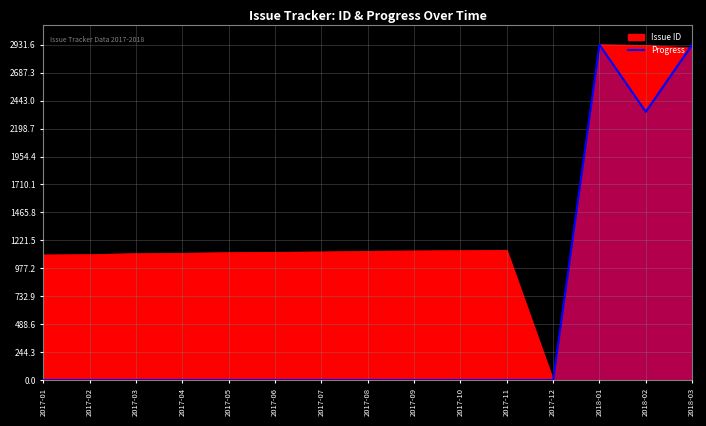

The value at 2017-01 is 0.0. True or false?

True